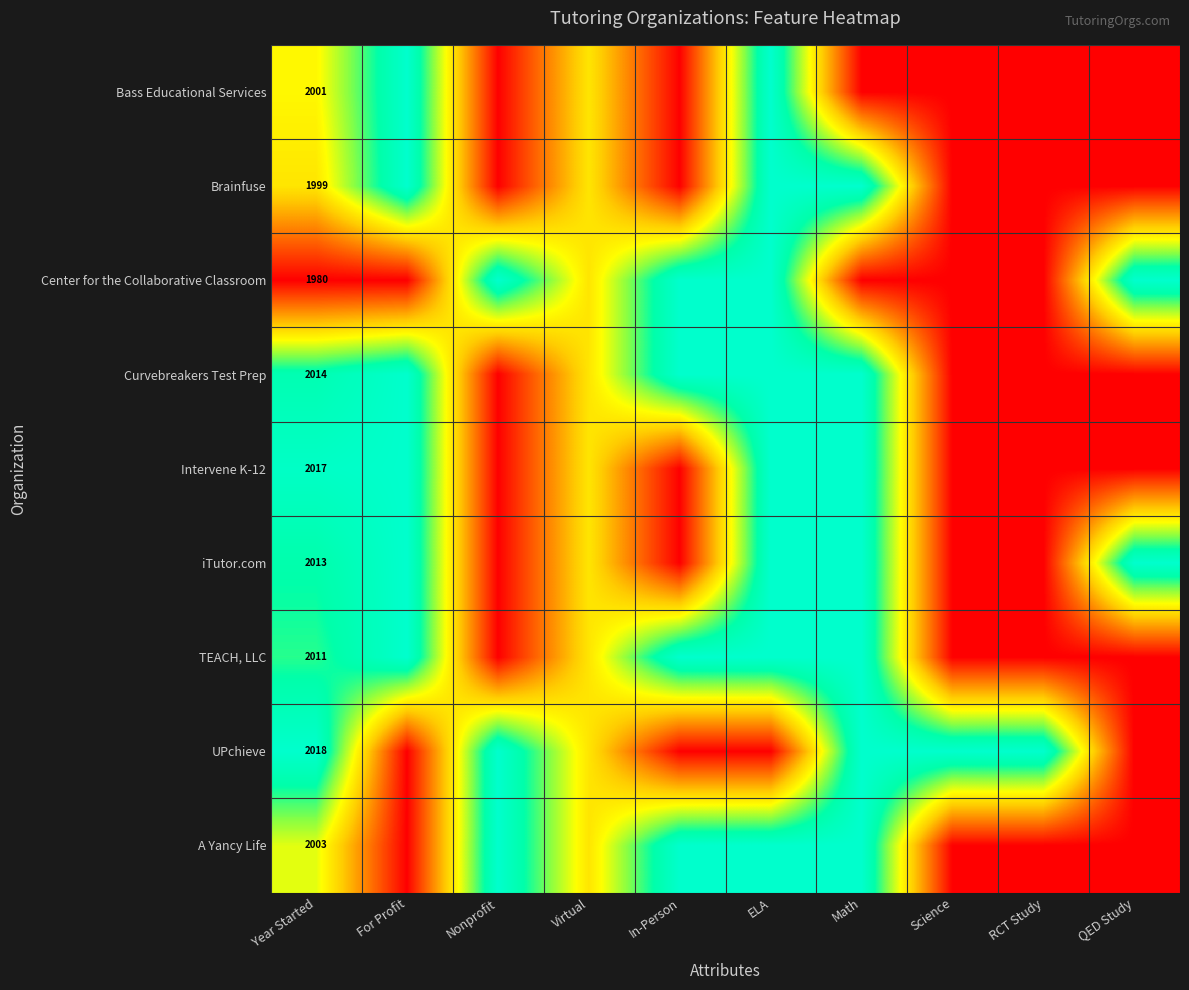

What is the total value across all series at For Profit?

6.0